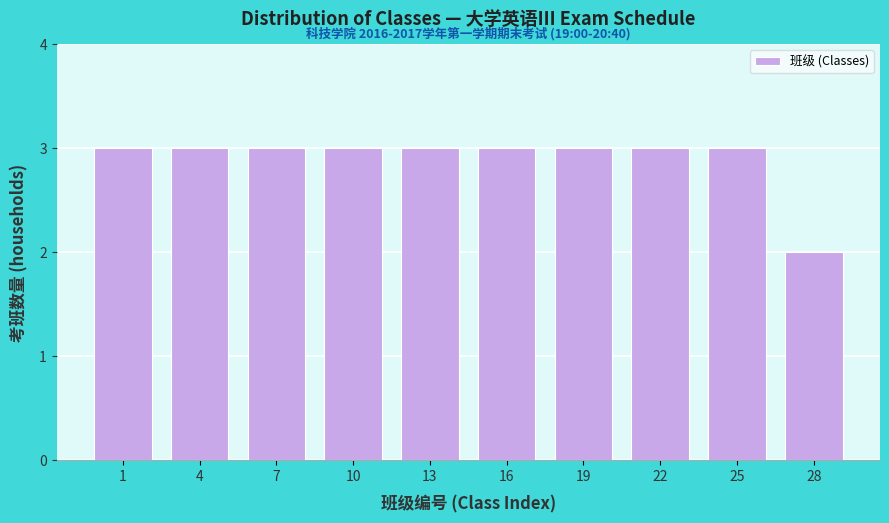

Reading left to right, extract all data points from this chart.

1=3	4=3	7=3	10=3	13=3	16=3	19=3	22=3	25=3	28=2